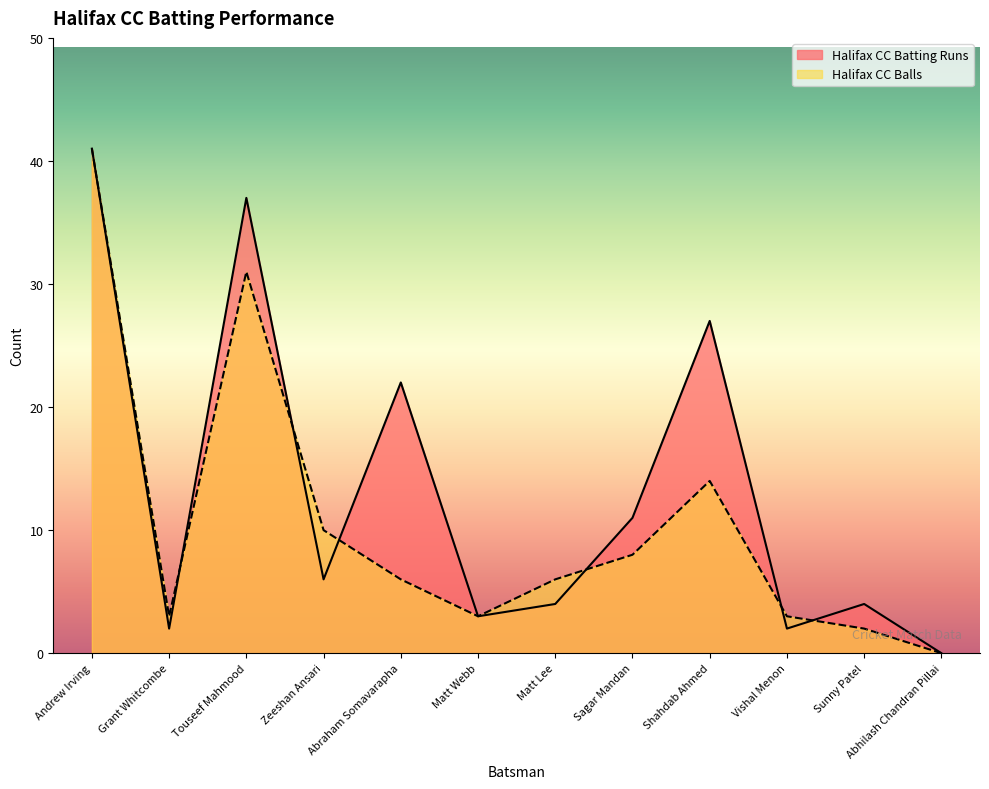

Which series ends up on top after the final intersection of Halifax CC Batting Runs and Halifax CC Balls?

Halifax CC Batting Runs